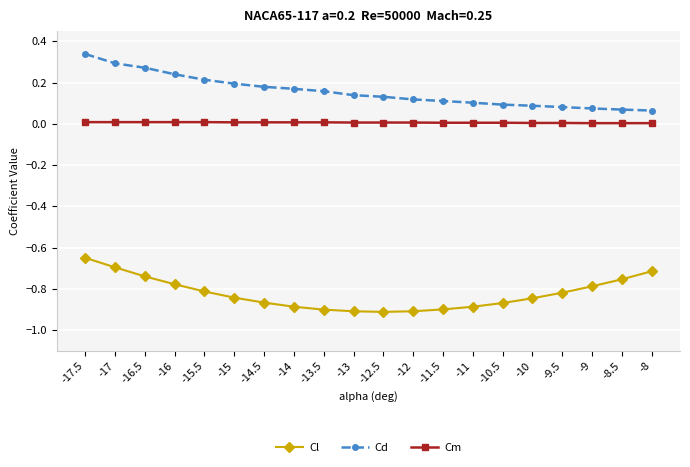

In Cl, how many points are lower than both neighbors (excluding endpoints)?

1